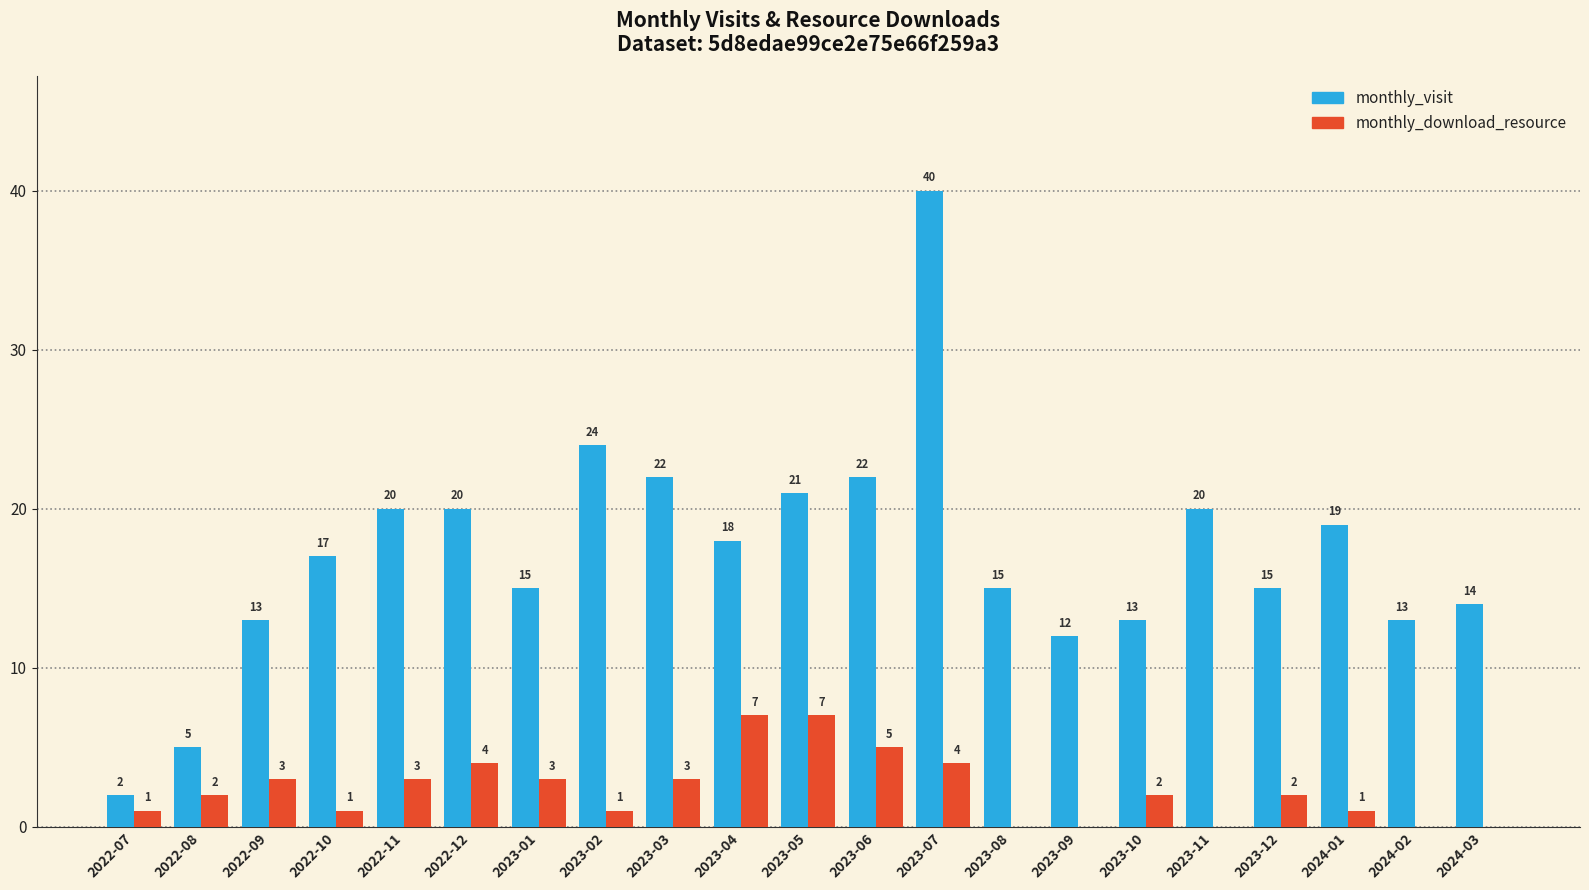

Is it true that monthly_visit equals 2 at 2022-07?

True